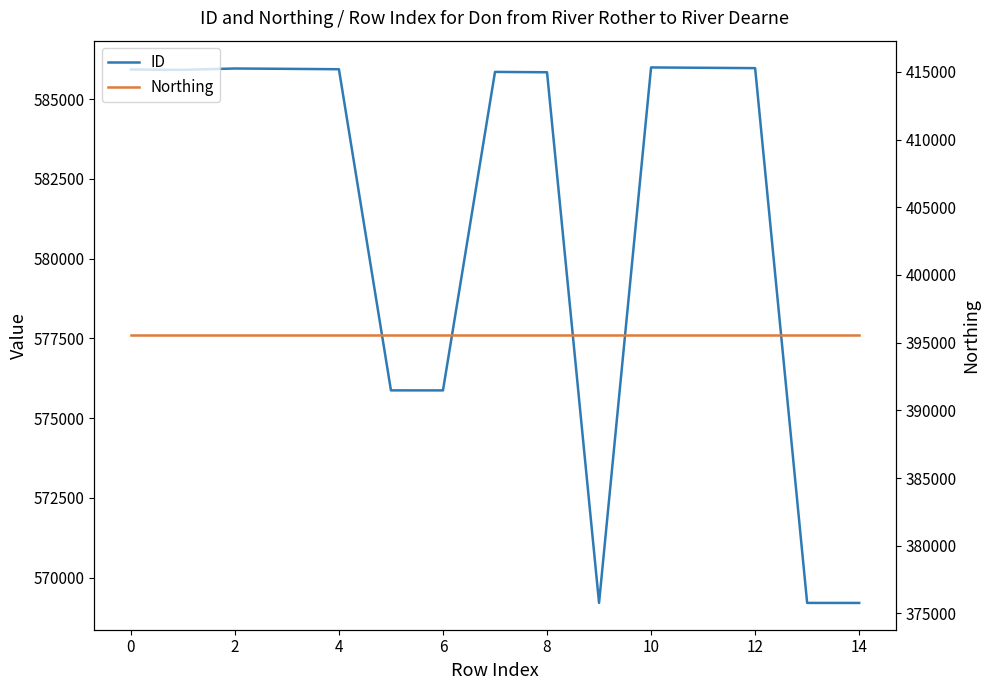

True or false: Northing and ID intersect in this chart.

False